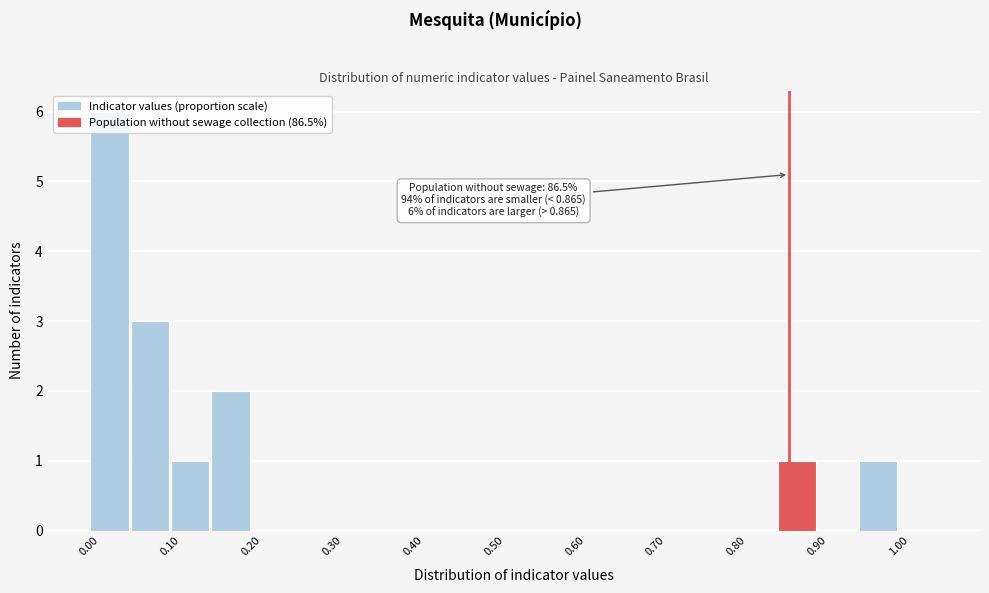

Over which range of the x-axis is the bar tallest?

0.00 to 0.05